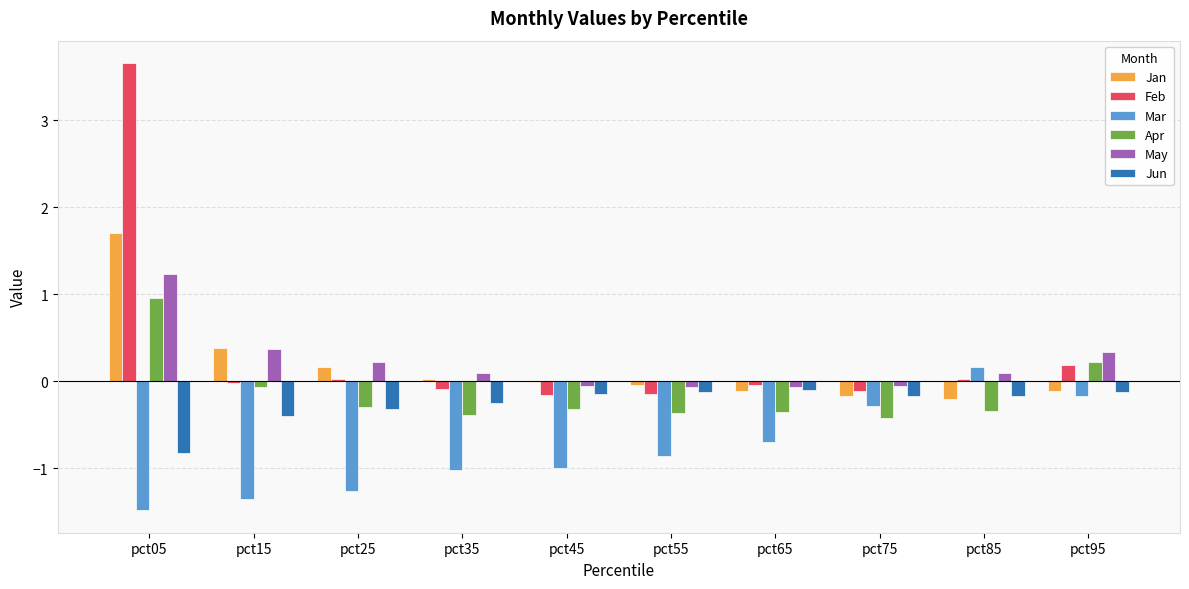

What is the greatest value displayed?

3.7